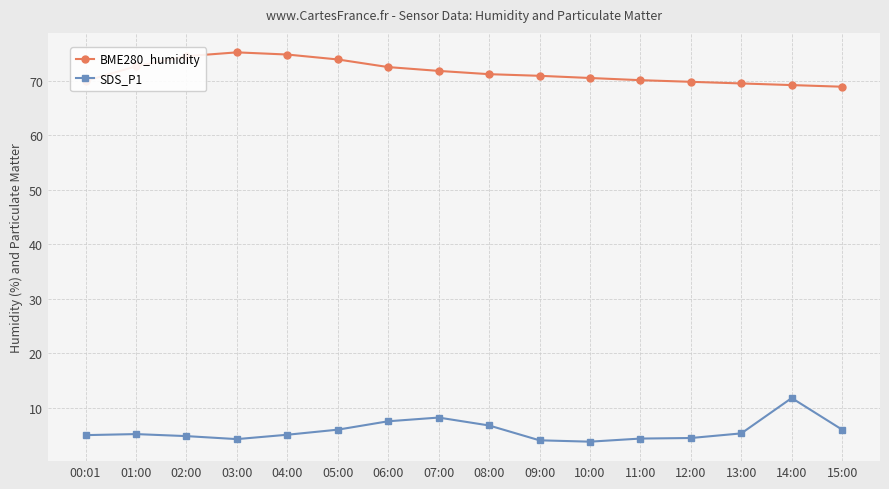

At 12:00, list the series in order from largest to smallest.

BME280_humidity, SDS_P1